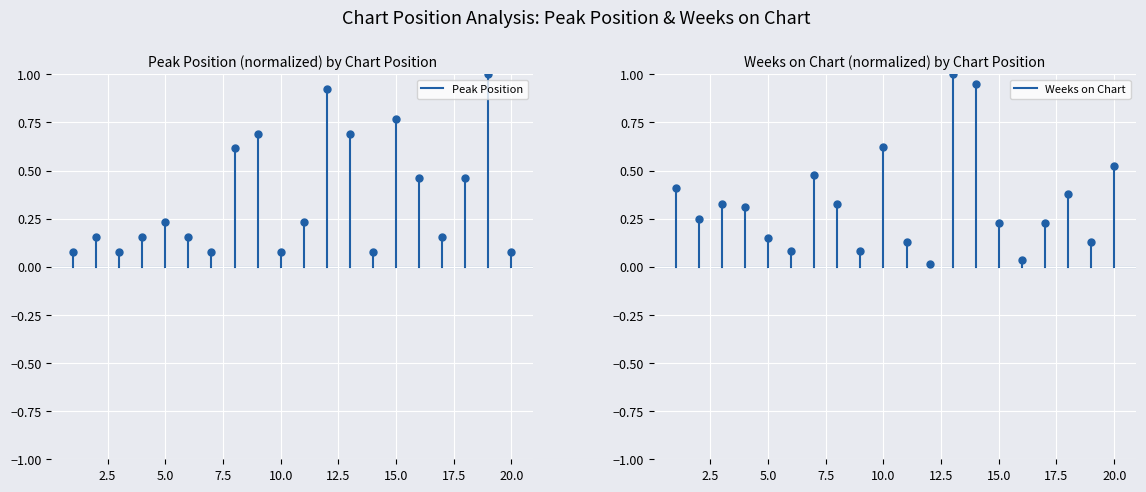

Rank the series by their maximum value, from highest to lowest.

Weeks on Chart, Peak Position